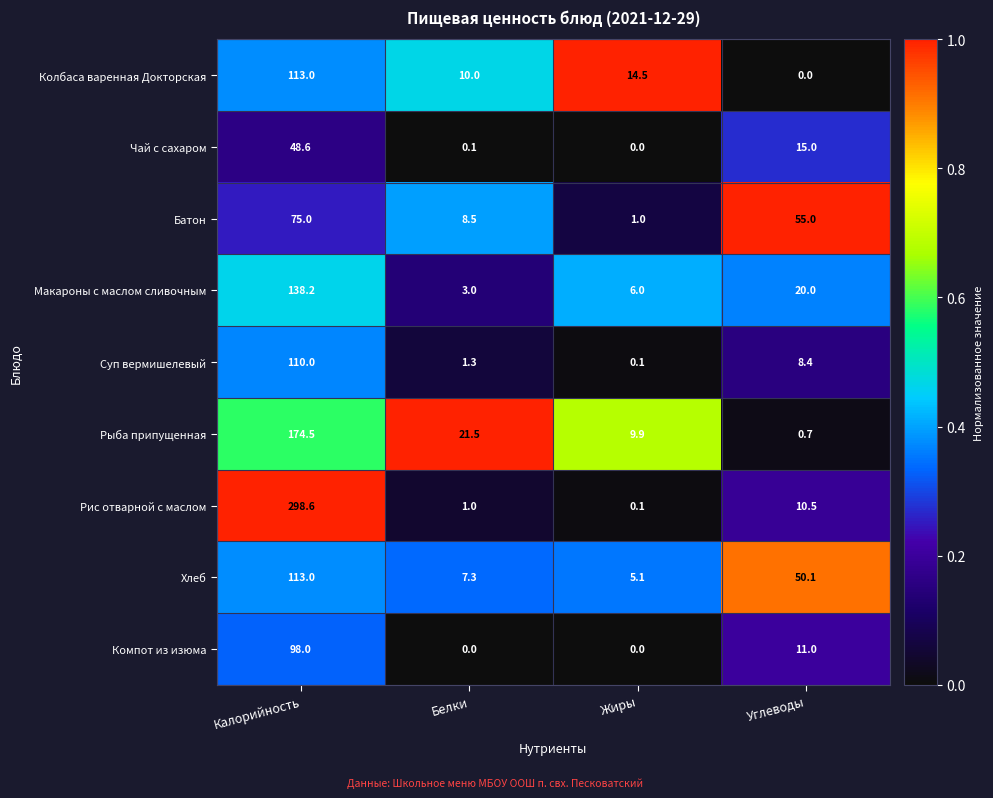

Between Белки and Углеводы, which series saw the biggest shift?

Батон